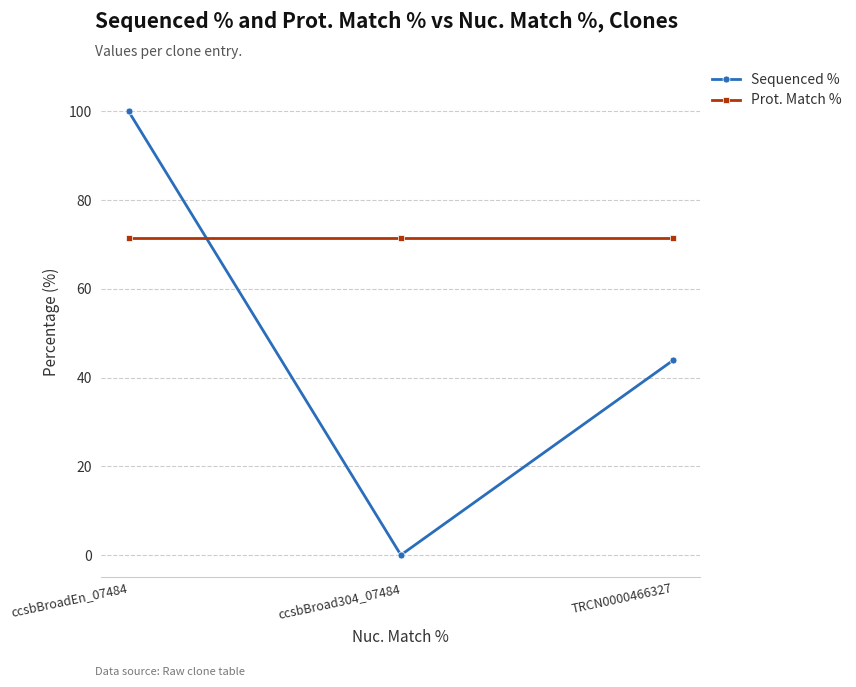

What is the maximum value for Sequenced %?

100.0